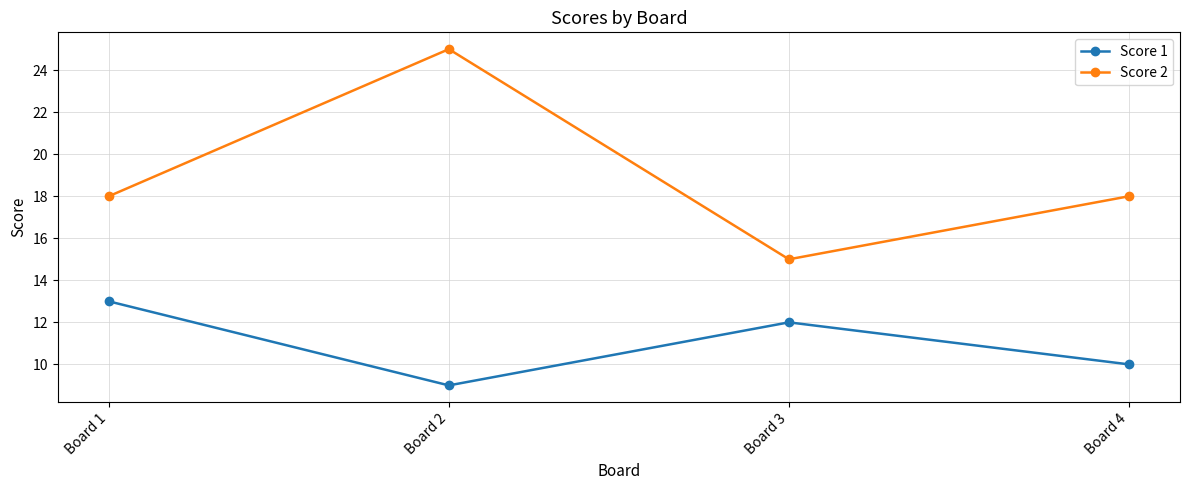

Reading left to right, what are all the values shown in this chart?

Score 1: 13	9	12	10
Score 2: 18	25	15	18